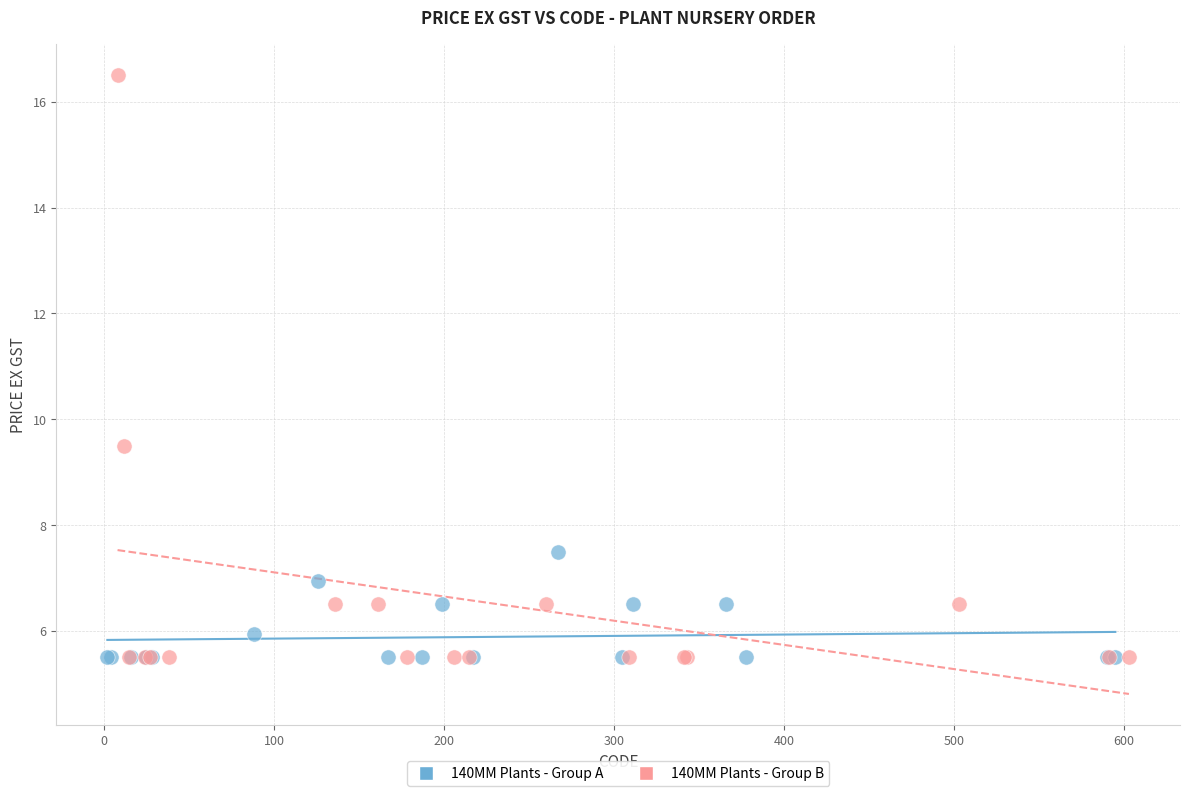

What are all the series names shown in the legend?

140MM Plants - Group A, 140MM Plants - Group B